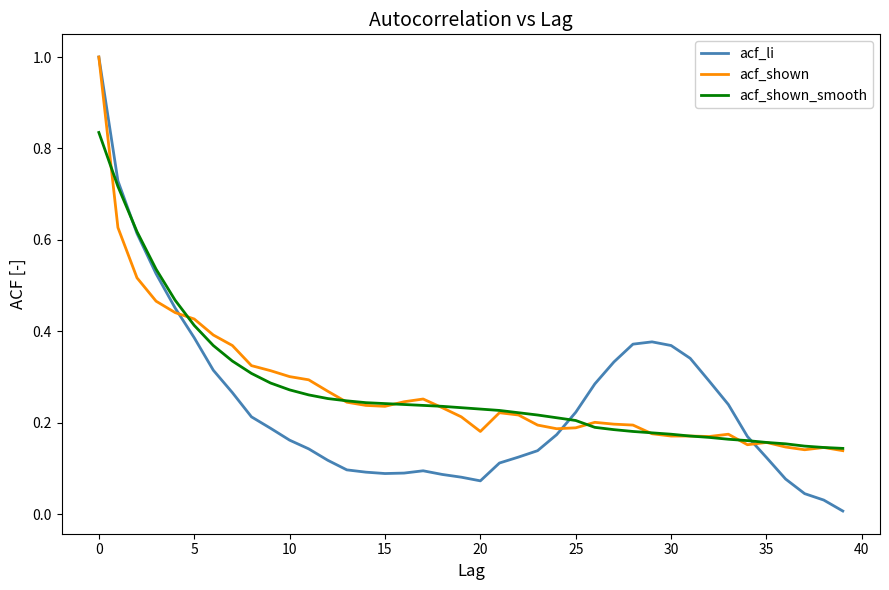

Which series has the largest range (max minus min)?

acf_li